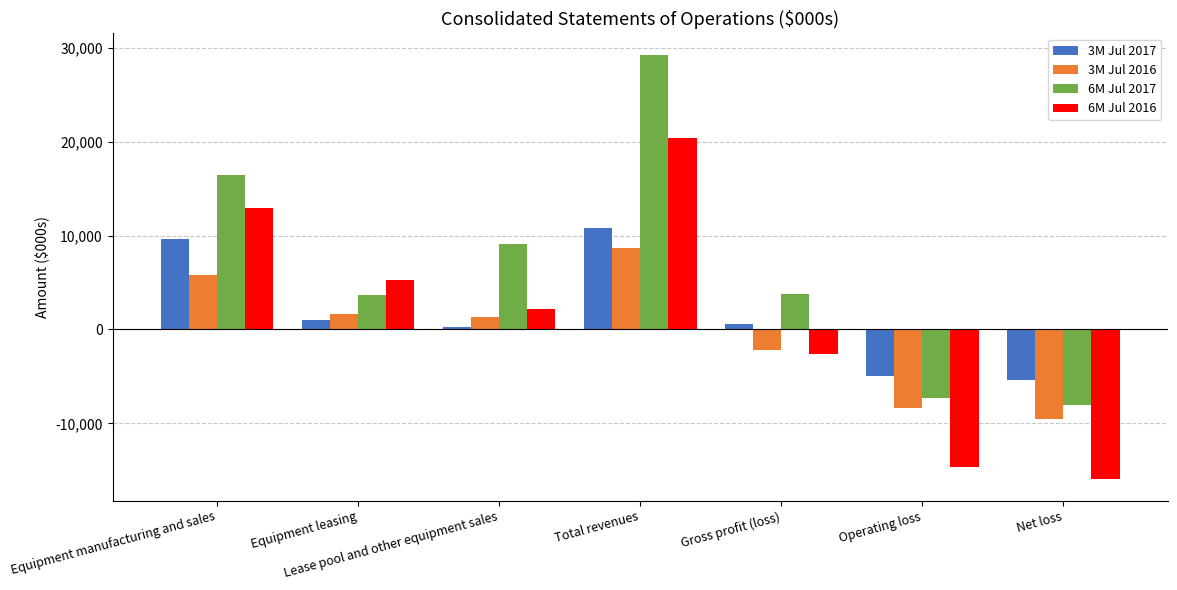

How many values in the 6M Jul 2017 series are below 3812?

3